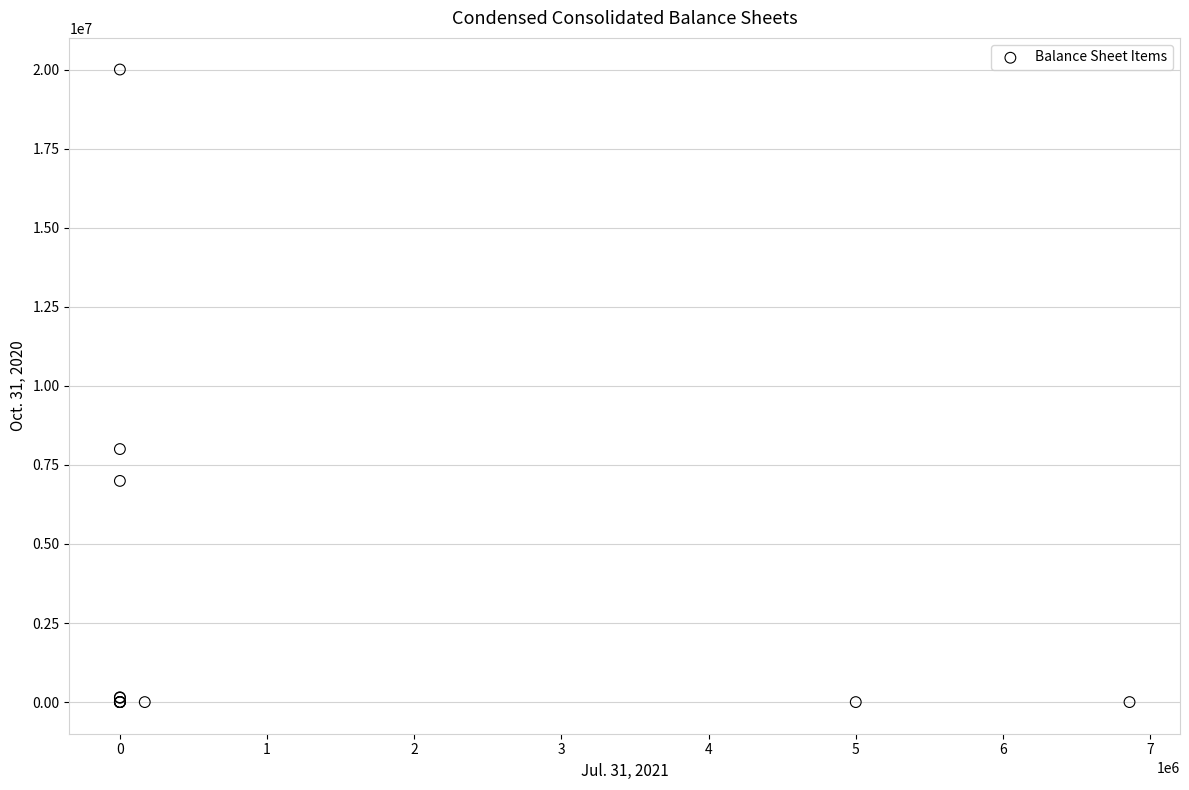

What Y value in the scatter plot is closest to 10000000?

8000000.0